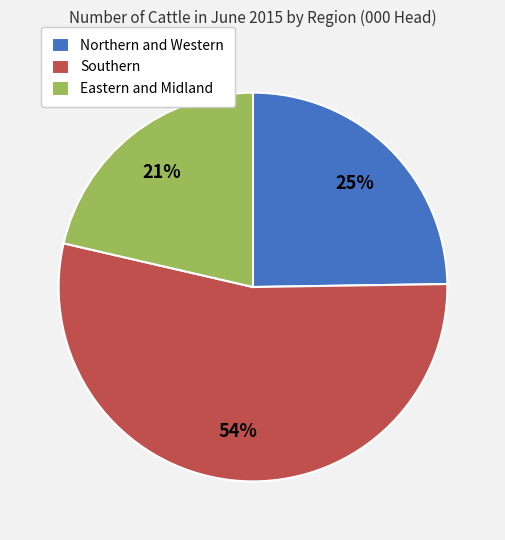

Which has a higher value, Northern and Western or Southern?

Southern